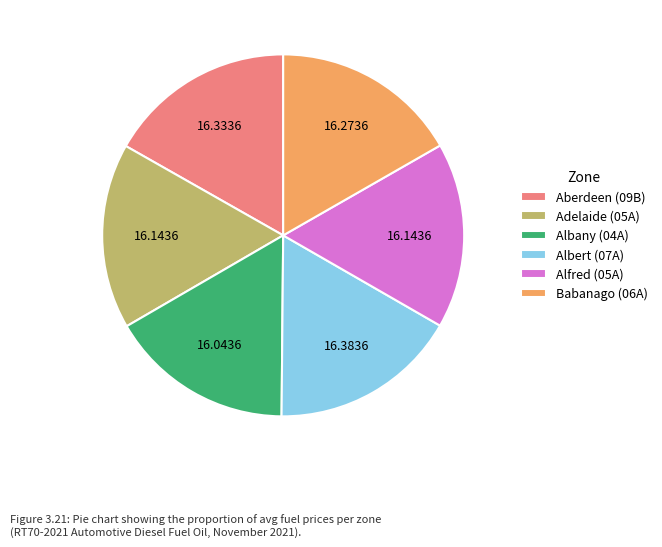

Approximately how many times larger is the value at Aberdeen (09B) compared to Alfred (05A)?

1.0